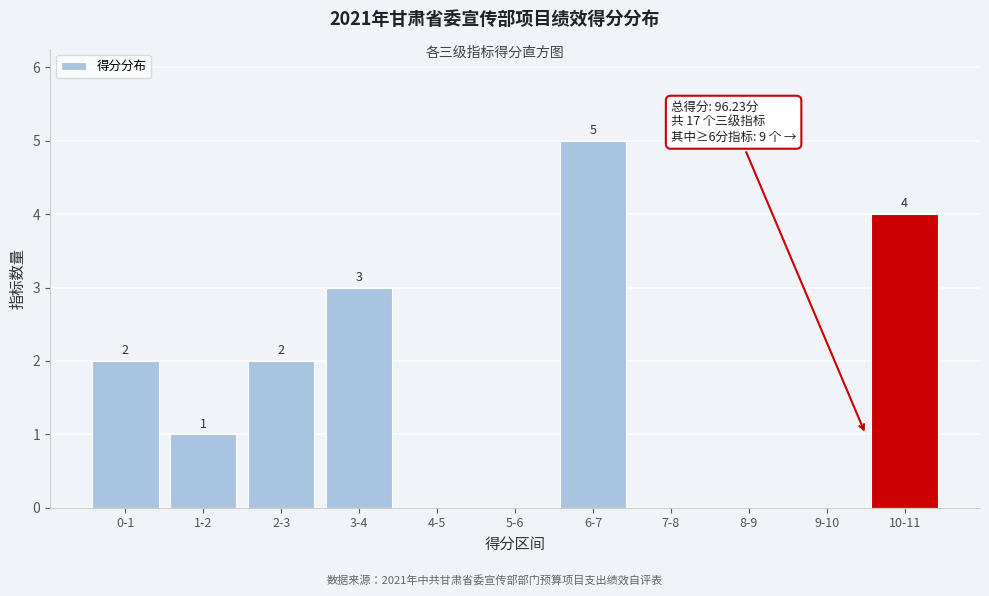

Reading right to left, transcribe all the data shown in this chart.

10-11=4	9-10=0	8-9=0	7-8=0	6-7=5	5-6=0	4-5=0	3-4=3	2-3=2	1-2=1	0-1=2